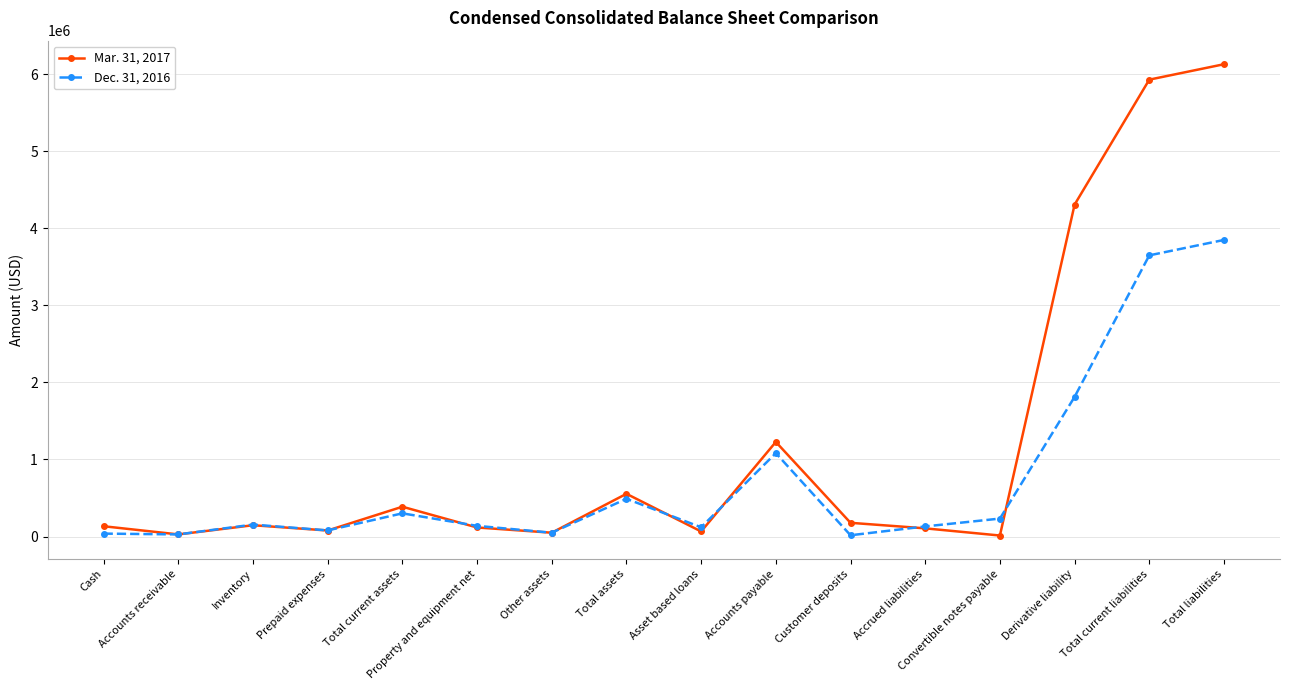

How many interior local peaks does the Mar. 31, 2017 series have?

4